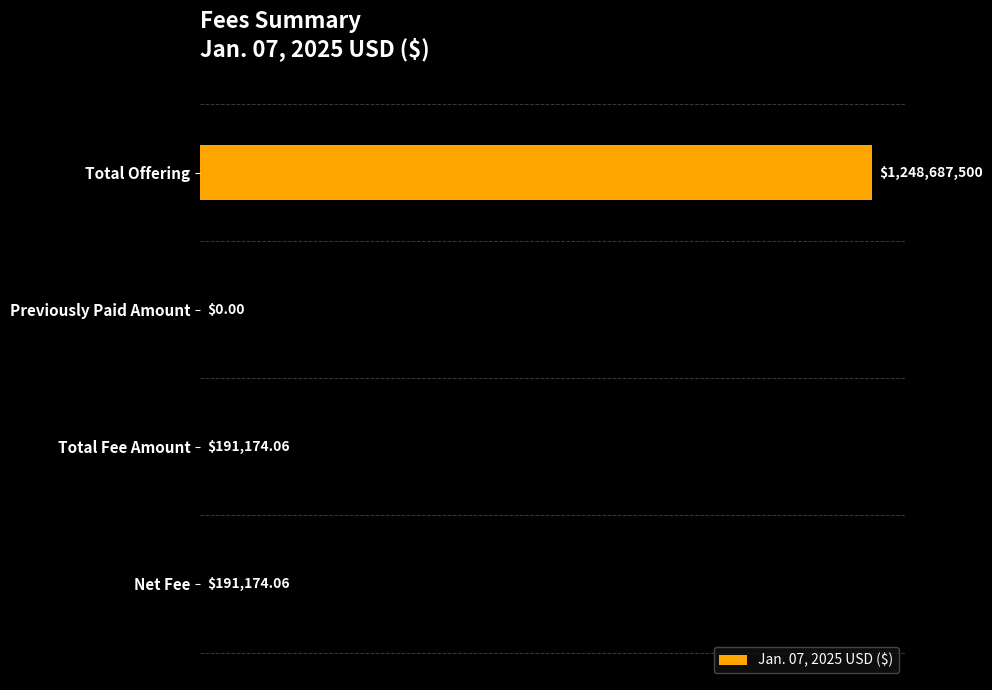

Are the bars horizontal?

Yes